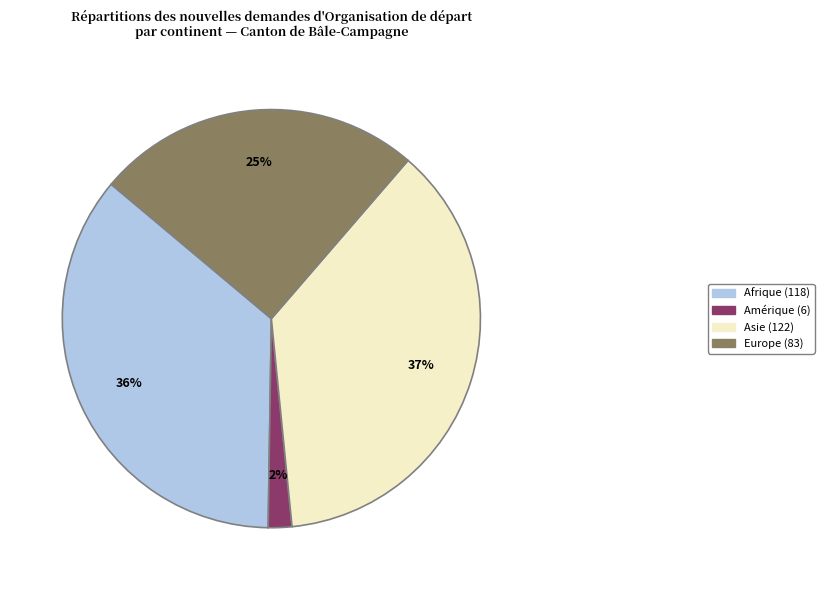

Does any single category account for the majority?

No